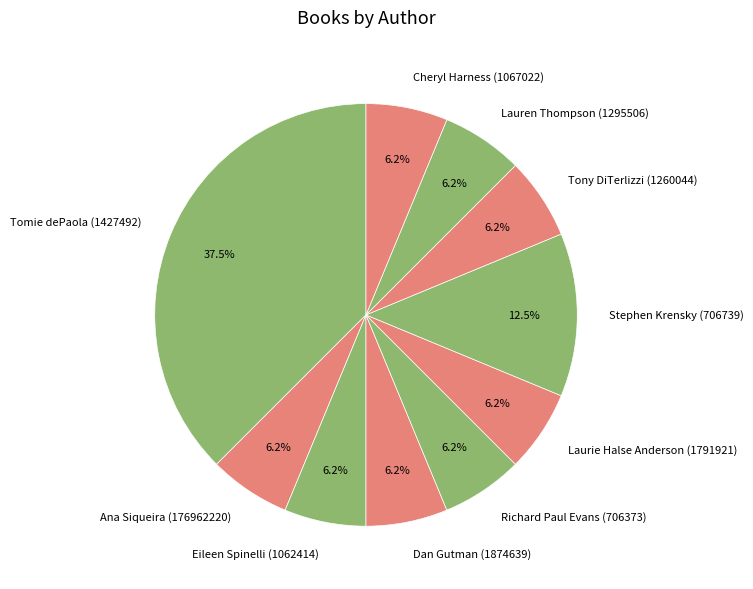

What is the largest slice in the pie chart?

Tomie dePaola (1427492)